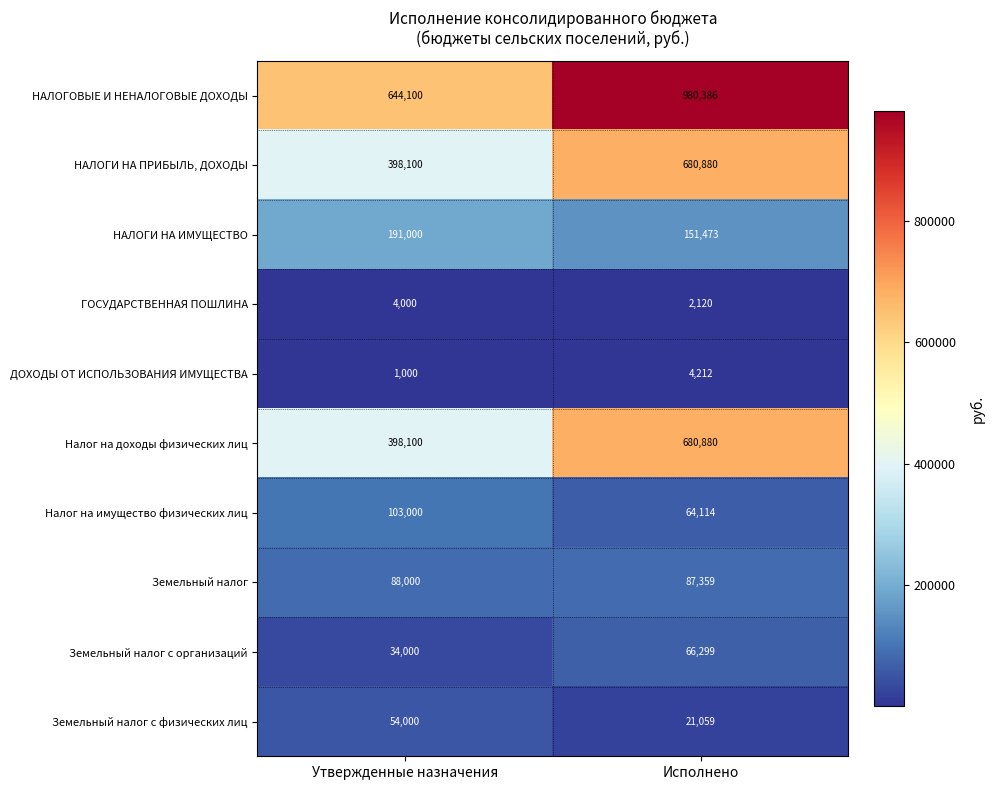

Which series changed the most between Утвержденные назначения and Исполнено?

НАЛОГОВЫЕ И НЕНАЛОГОВЫЕ ДОХОДЫ